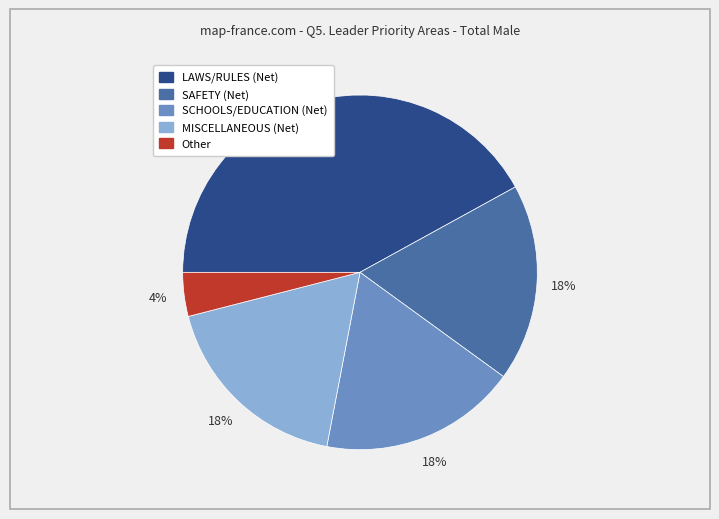

Does MISCELLANEOUS (Net) represent more than half of the total?

No